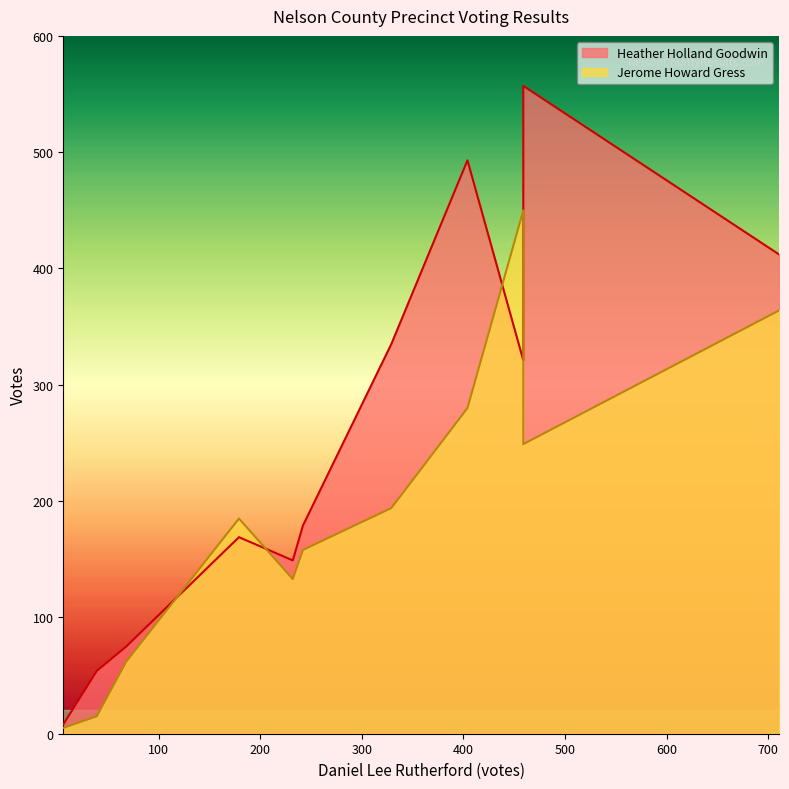

In Heather Holland Goodwin, how many points are higher than both neighbors (excluding endpoints)?

3